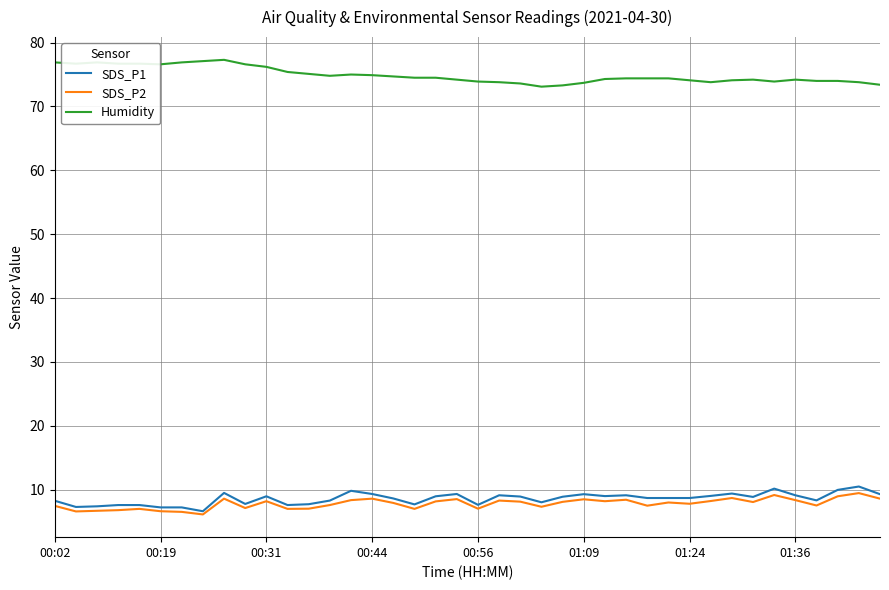

Which series has the largest total across all categories?

Humidity